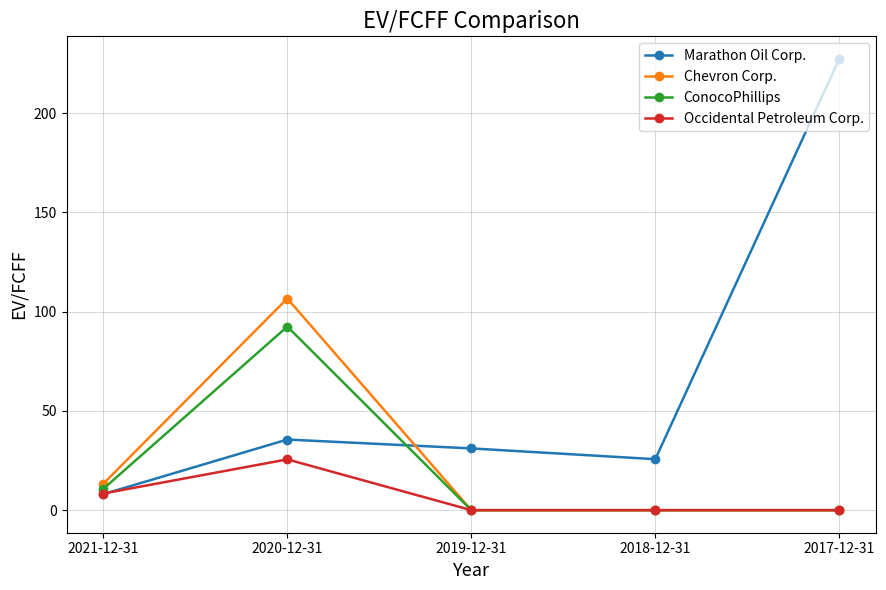

True or false: Marathon Oil Corp. and ConocoPhillips cross at least once.

True